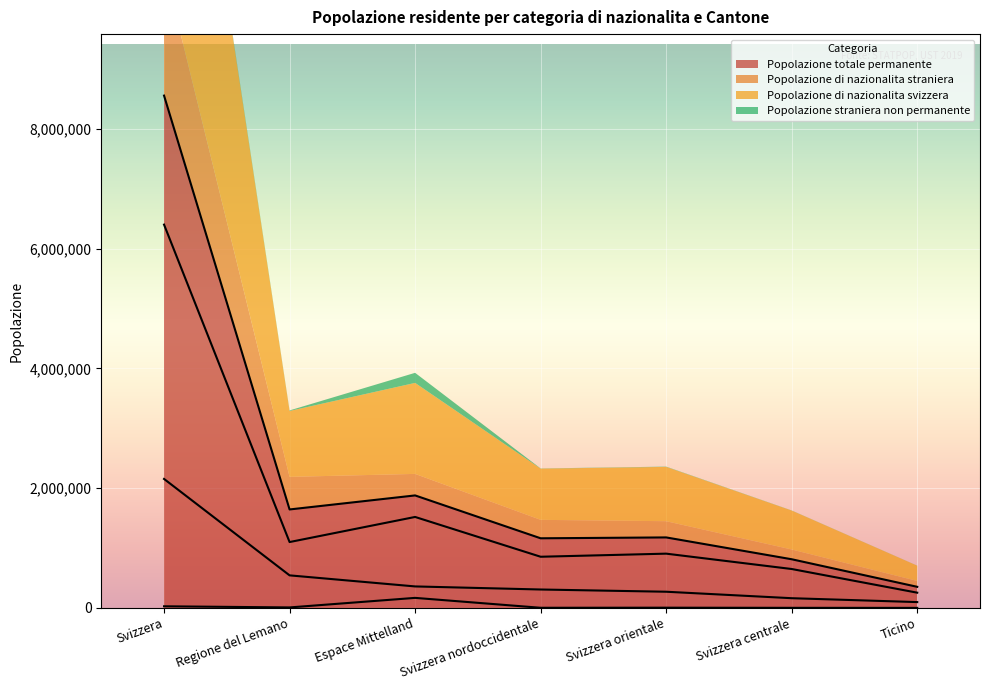

What is the difference between the highest and lowest values at Svizzera orientale?

1173241